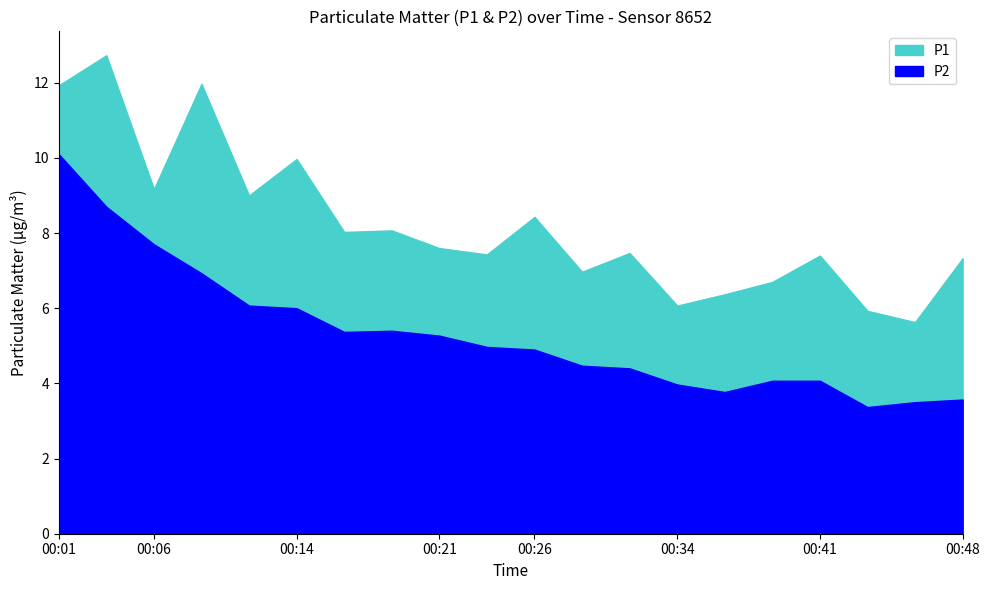

How many distinct data groups are displayed?

2